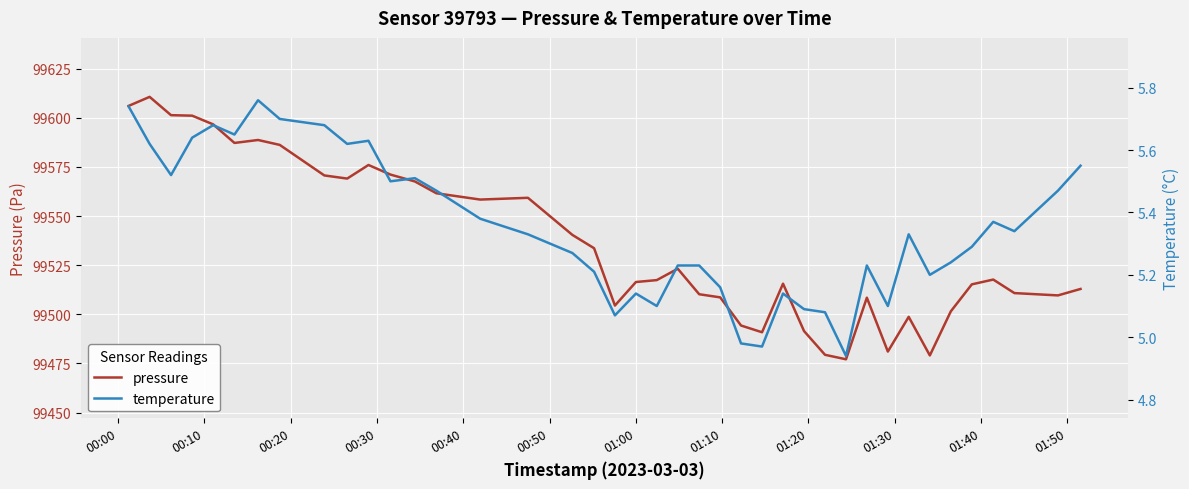

What is the minimum value for pressure?

99477.1